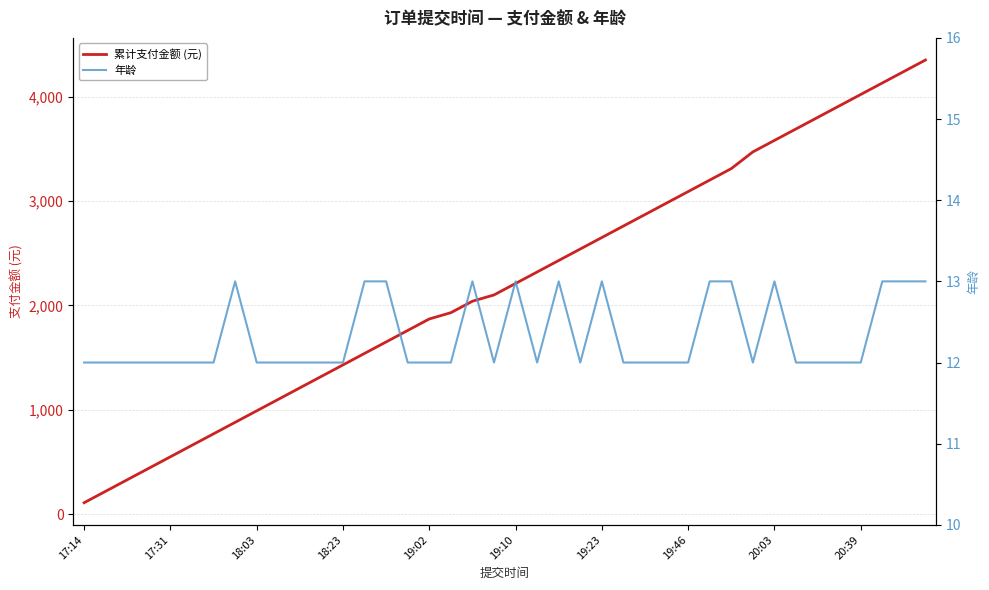

What is the highest value of the 累计支付金额 (元) series?

4350